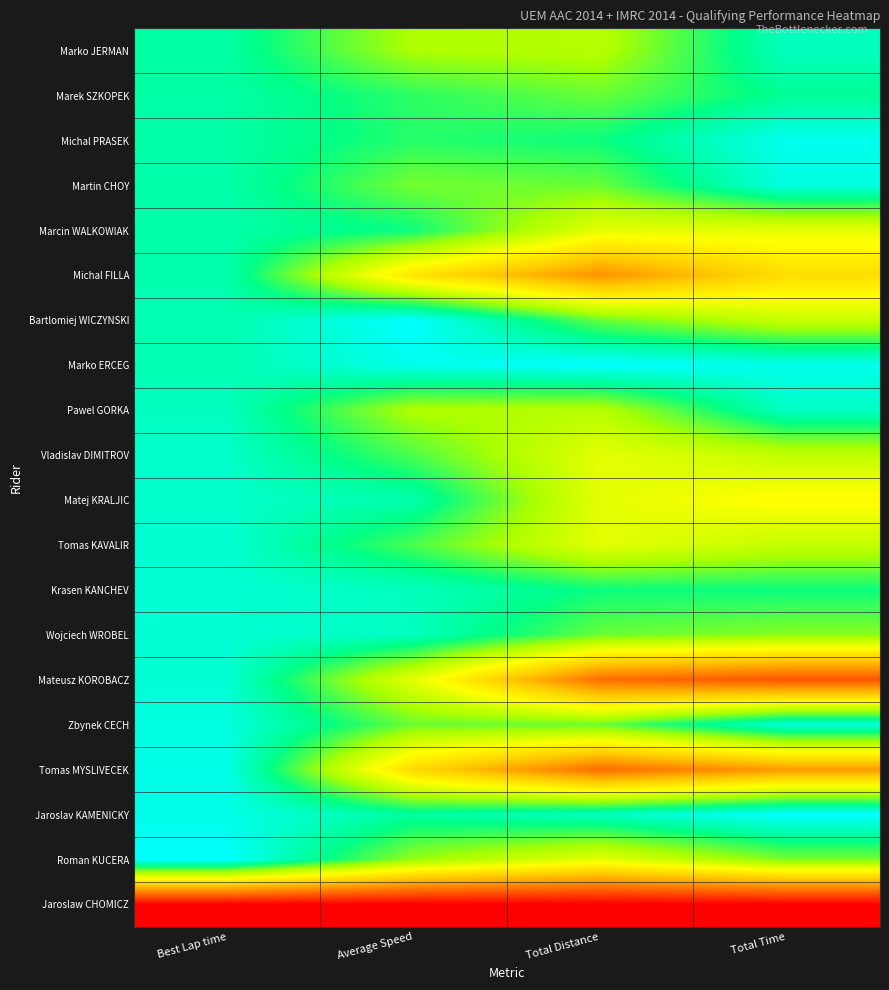

Reading right to left, transcribe all the data shown in this chart.

Marko JERMAN: Total Time=0.9	Total Distance=0.7	Average Speed=0.7	Best Lap time=0.9
Marek SZKOPEK: Total Time=0.9	Total Distance=0.8	Average Speed=0.8	Best Lap time=0.9
Michal PRASEK: Total Time=1.0	Total Distance=0.8	Average Speed=0.8	Best Lap time=0.9
Martin CHOY: Total Time=1.0	Total Distance=0.8	Average Speed=0.8	Best Lap time=0.9
Marcin WALKOWIAK: Total Time=0.6	Total Distance=0.6	Average Speed=0.8	Best Lap time=0.9
Michal FILLA: Total Time=0.5	Total Distance=0.3	Average Speed=0.5	Best Lap time=0.9
Bartlomiej WICZYNSKI: Total Time=0.7	Total Distance=0.8	Average Speed=1.0	Best Lap time=0.9
Marko ERCEG: Total Time=1.0	Total Distance=1.0	Average Speed=1.0	Best Lap time=0.9
Pawel GORKA: Total Time=0.9	Total Distance=0.7	Average Speed=0.7	Best Lap time=0.9
Vladislav DIMITROV: Total Time=0.7	Total Distance=0.6	Average Speed=0.8	Best Lap time=0.9
Matej KRALJIC: Total Time=0.6	Total Distance=0.6	Average Speed=0.9	Best Lap time=0.9
Tomas KAVALIR: Total Time=0.7	Total Distance=0.6	Average Speed=0.8	Best Lap time=0.9
Krasen KANCHEV: Total Time=0.8	Total Distance=0.8	Average Speed=0.9	Best Lap time=0.9
Wojciech WROBEL: Total Time=0.7	Total Distance=0.8	Average Speed=0.9	Best Lap time=0.9
Mateusz KOROBACZ: Total Time=0.2	Total Distance=0.2	Average Speed=0.6	Best Lap time=0.9
Zbynek CECH: Total Time=1.0	Total Distance=0.8	Average Speed=0.8	Best Lap time=1.0
Tomas MYSLIVECEK: Total Time=0.3	Total Distance=0.2	Average Speed=0.5	Best Lap time=1.0
Jaroslav KAMENICKY: Total Time=1.0	Total Distance=0.9	Average Speed=0.9	Best Lap time=1.0
Roman KUCERA: Total Time=0.8	Total Distance=0.6	Average Speed=0.7	Best Lap time=1.0
Jaroslaw CHOMICZ: Total Time=0.0	Total Distance=0.0	Average Speed=0.0	Best Lap time=0.0